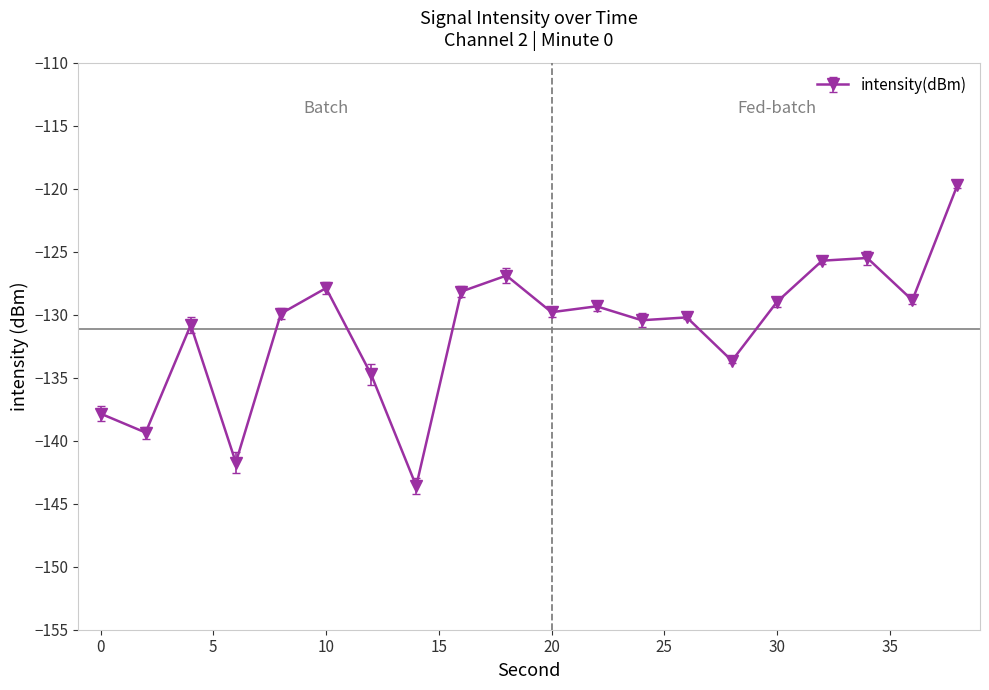

True or false: there are more than 1 points higher than both neighbors.

True